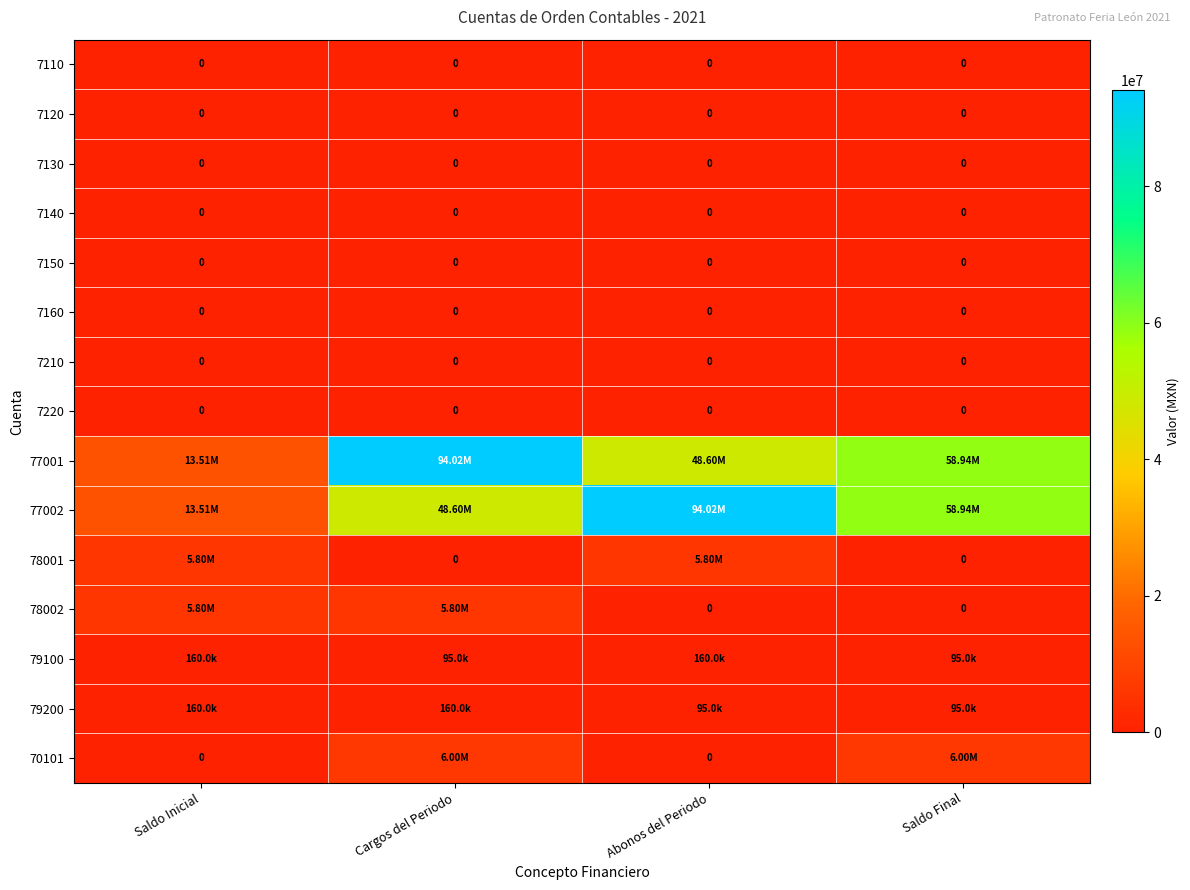

How many values in the 78002 series are below 5800000?

2